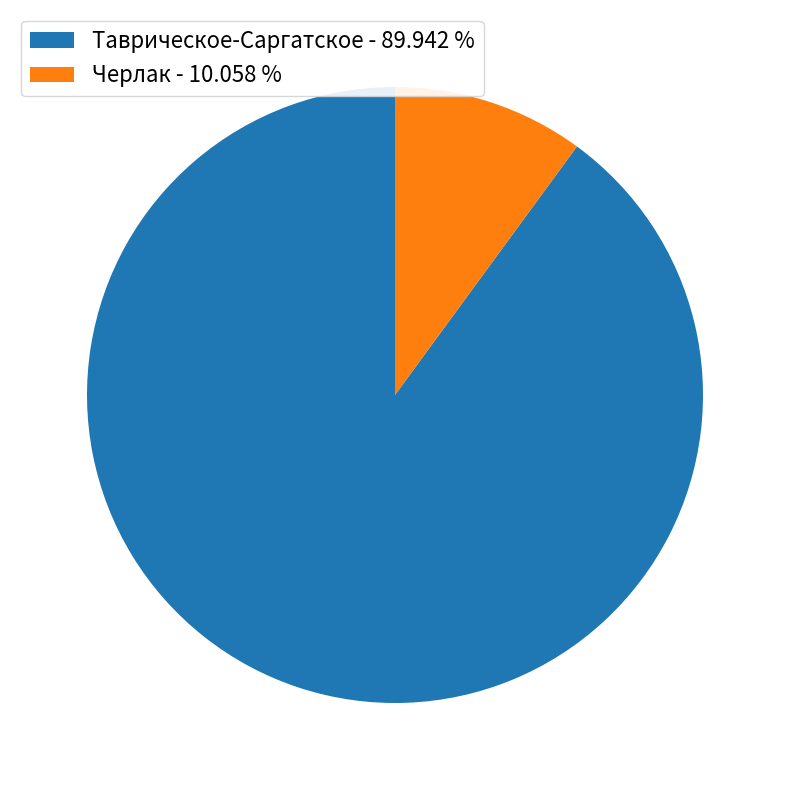

Count the number of slices in the pie.

2